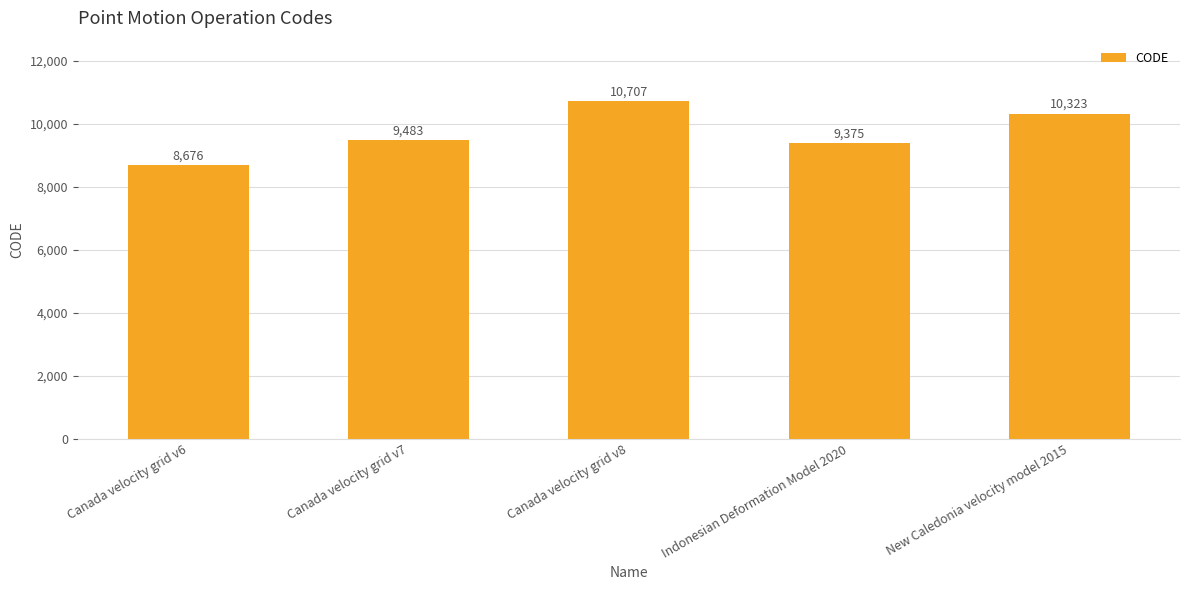

What is the change in value from Canada velocity grid v6 to Canada velocity grid v7?

+807